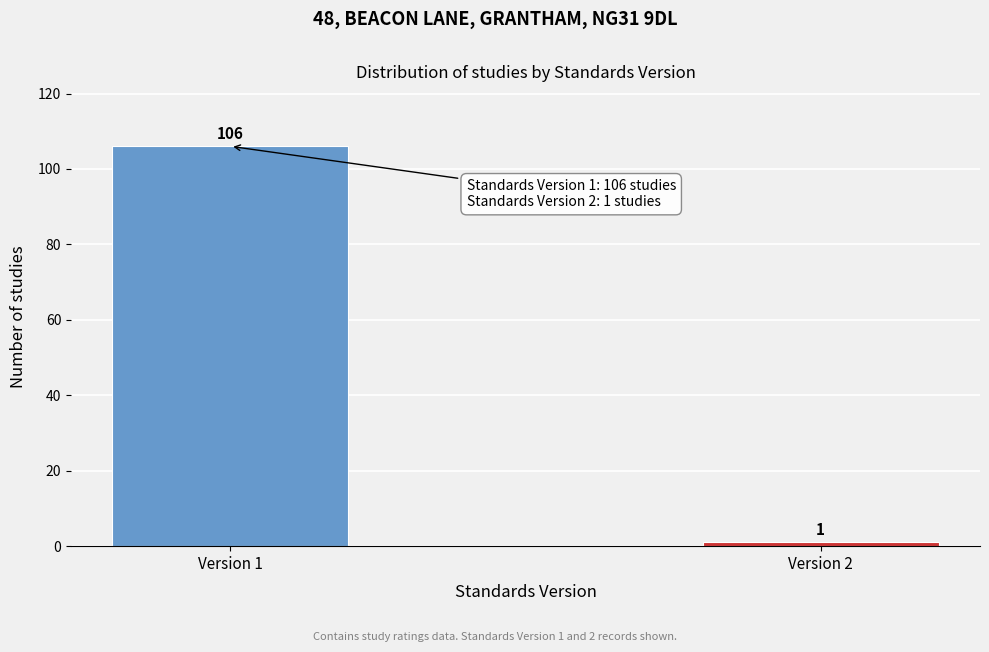

Reading left to right, transcribe all the data shown in this chart.

106	1